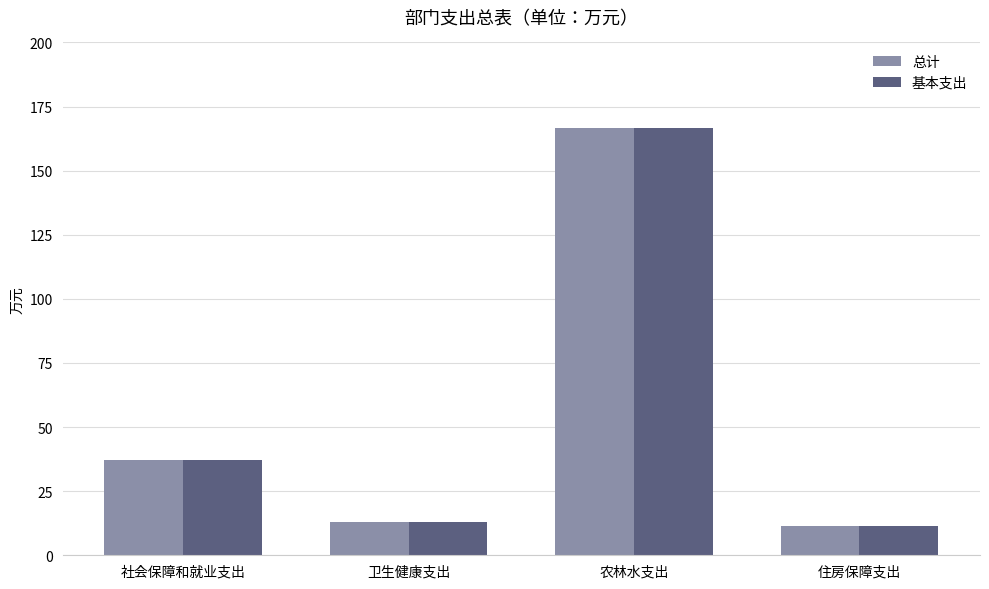

Reading left to right, extract all data points from this chart.

总计: 社会保障和就业支出=37.0	卫生健康支出=13.0	农林水支出=166.5	住房保障支出=11.3
基本支出: 社会保障和就业支出=37.0	卫生健康支出=13.0	农林水支出=166.5	住房保障支出=11.3